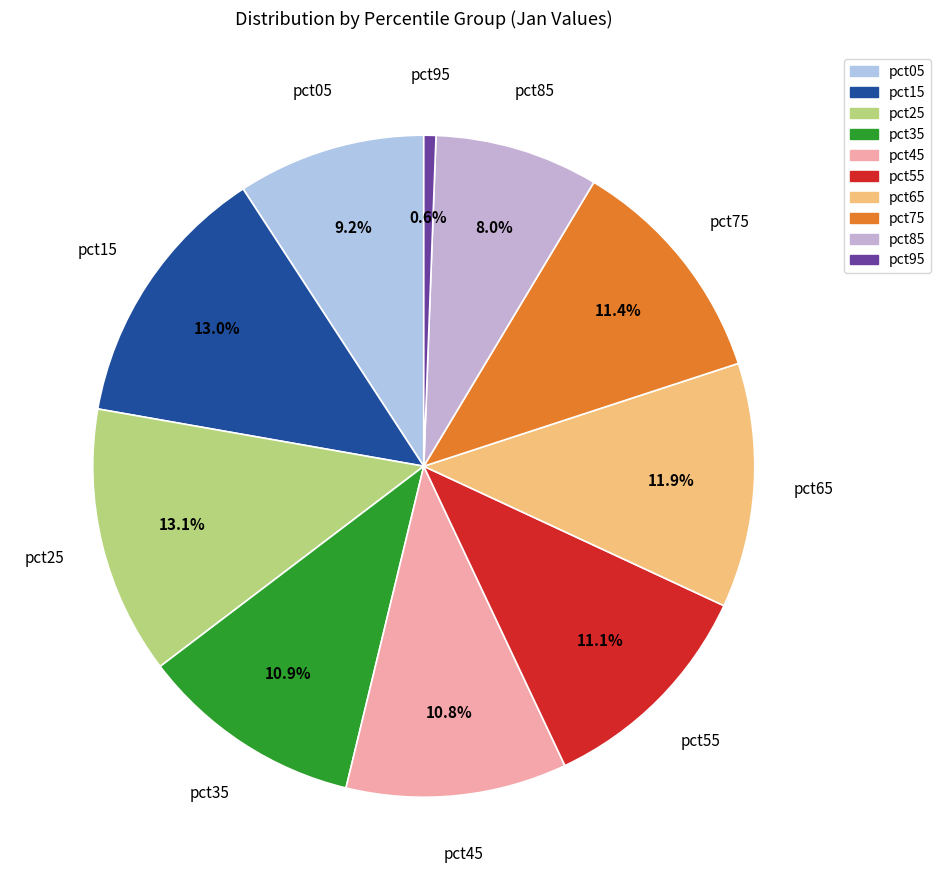

To the nearest percent, what is the difference between the largest and smallest slice percentages?

13%